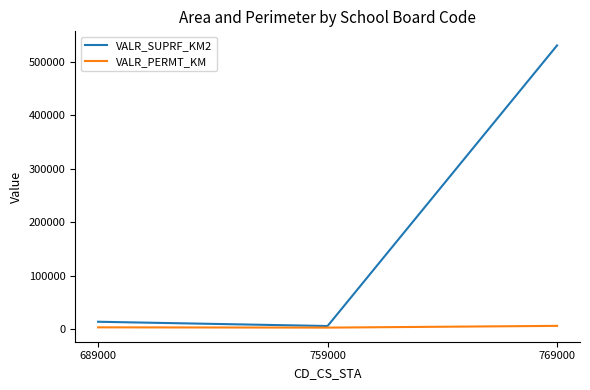

What is the difference between the maximum and minimum values in the VALR_PERMT_KM series?

3252.7